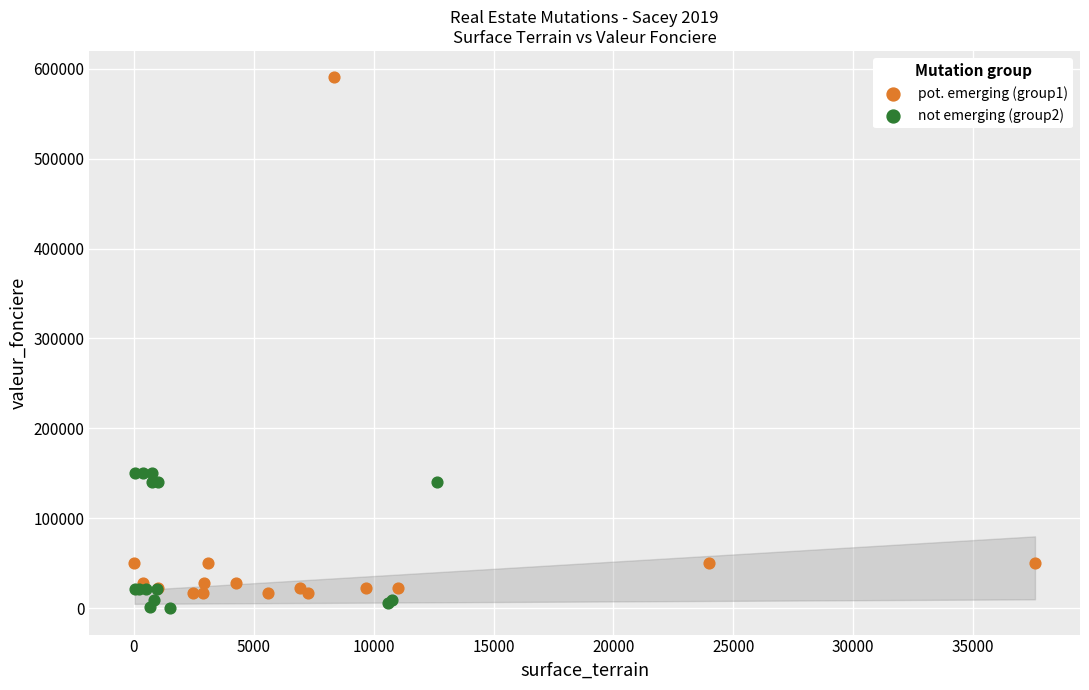

Which series has the largest Y range (max minus min)?

pot. emerging (group1)